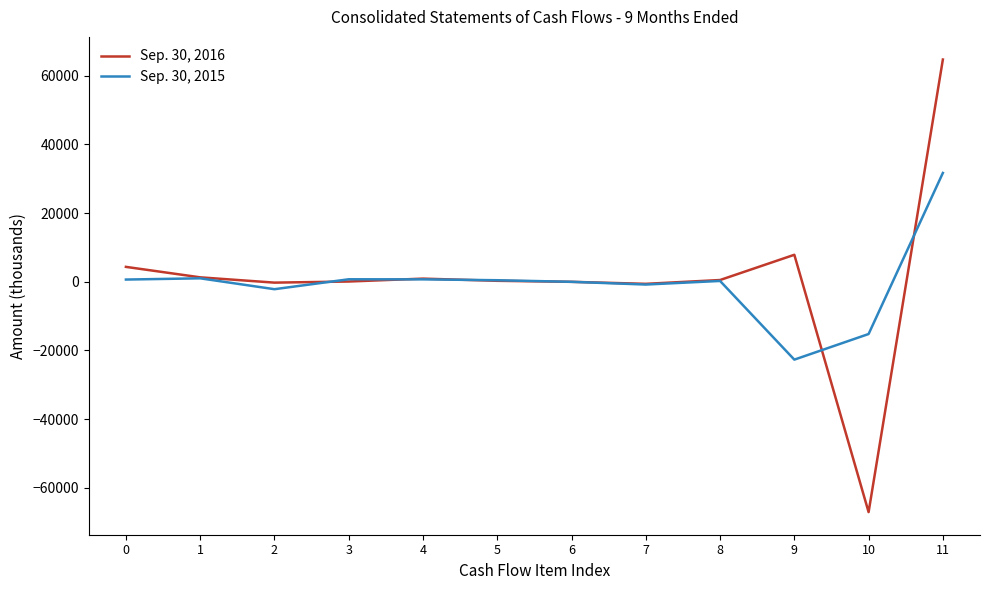

Which label corresponds to the largest value in the chart?

11